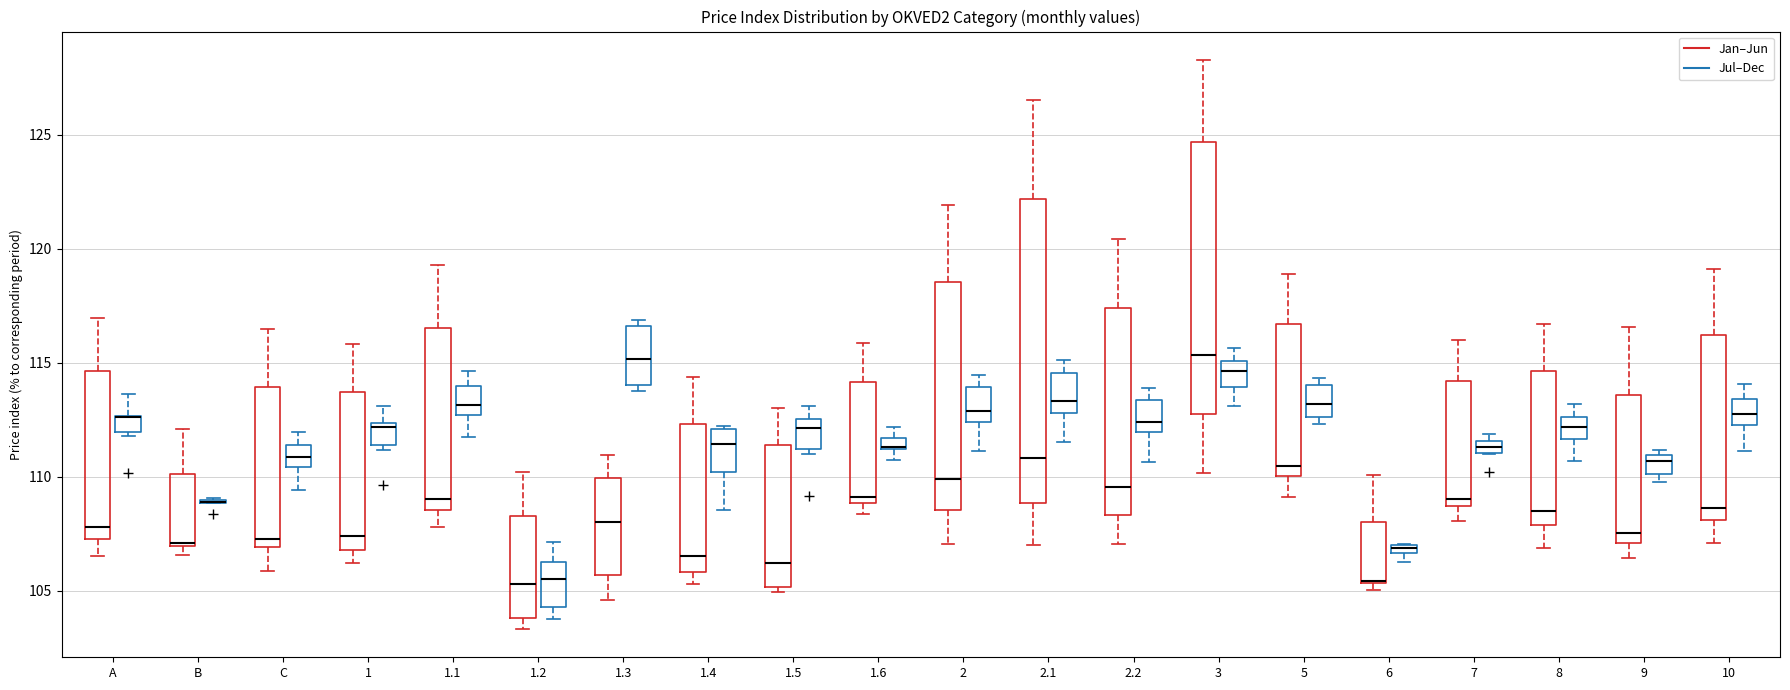

Which box is the tallest, from its lower edge to its upper edge?

2.1 (Jan–Jun)